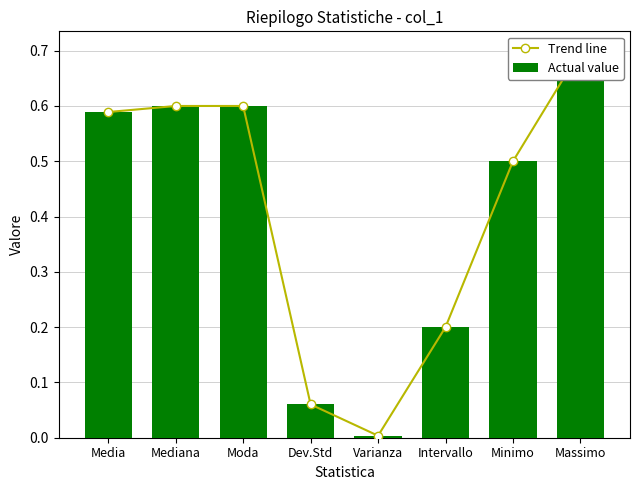

Reading left to right, transcribe all the data shown in this chart.

Trend line: Media=0.6	Mediana=0.6	Moda=0.6	Dev.Std=0.1	Varianza=0.0	Intervallo=0.2	Minimo=0.5	Massimo=0.7
Actual value: Media=0.6	Mediana=0.6	Moda=0.6	Dev.Std=0.1	Varianza=0.0	Intervallo=0.2	Minimo=0.5	Massimo=0.7